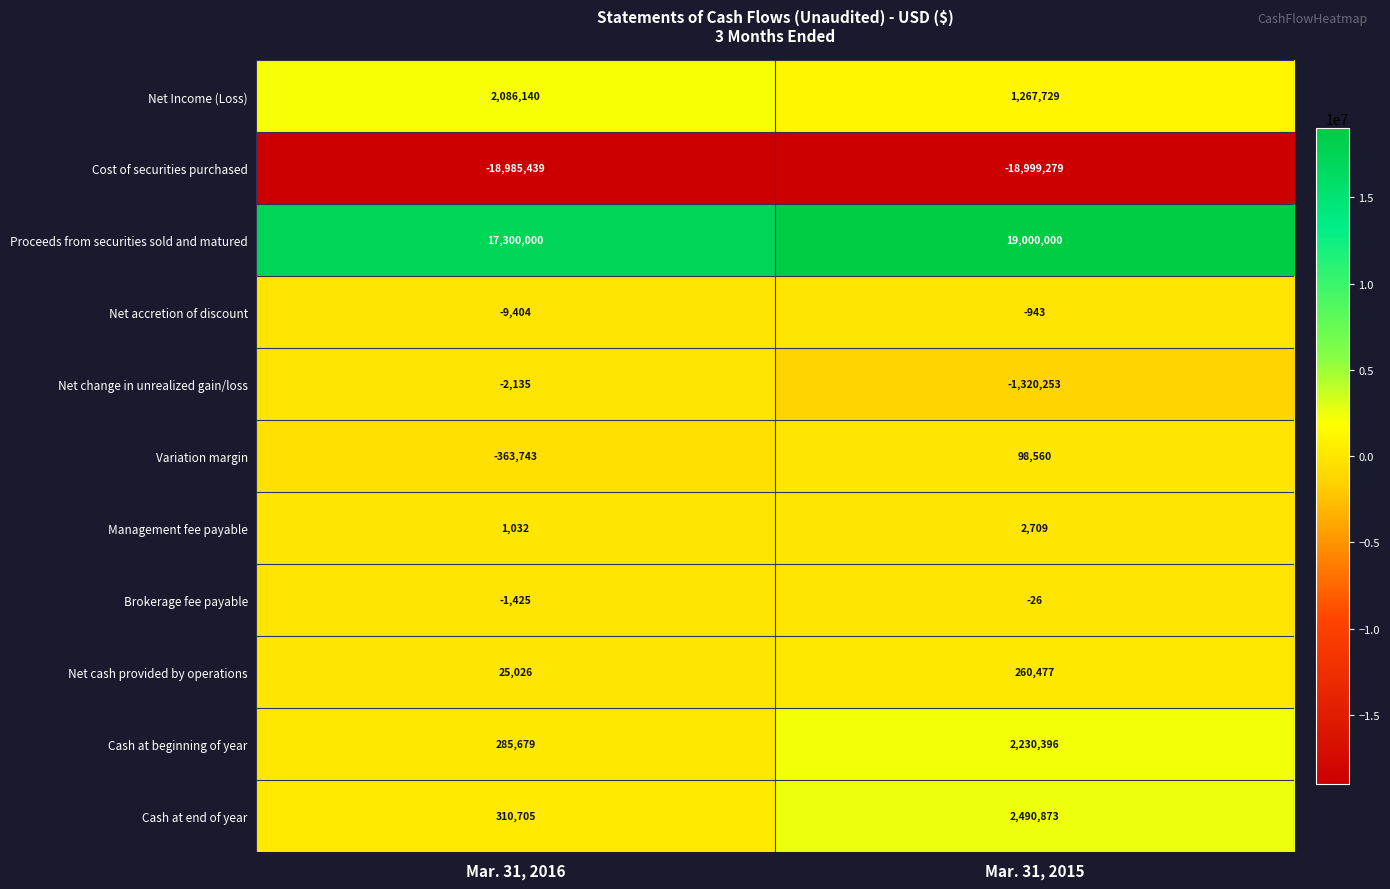

What is the spread (max minus min) of values at Mar. 31, 2016?

36285439